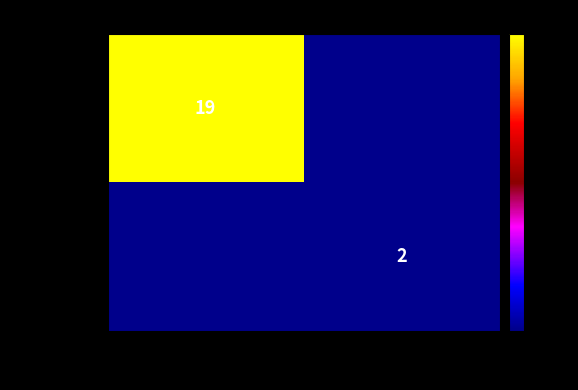

Is it true that 4193f567… equals 0 at 1?

False